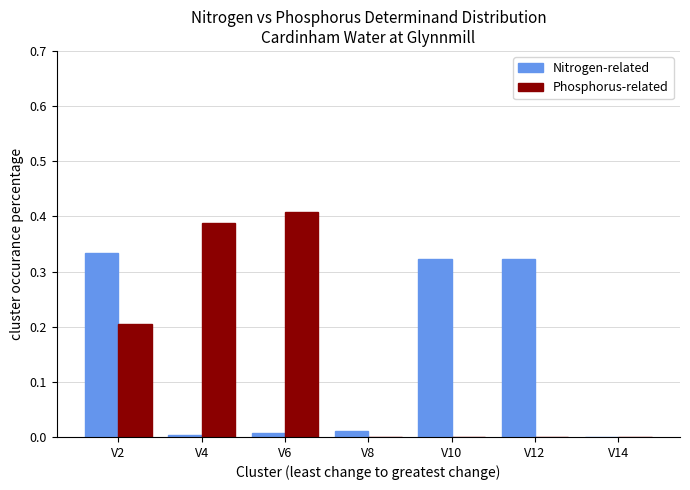

Which label corresponds to the largest value in the chart?

V6